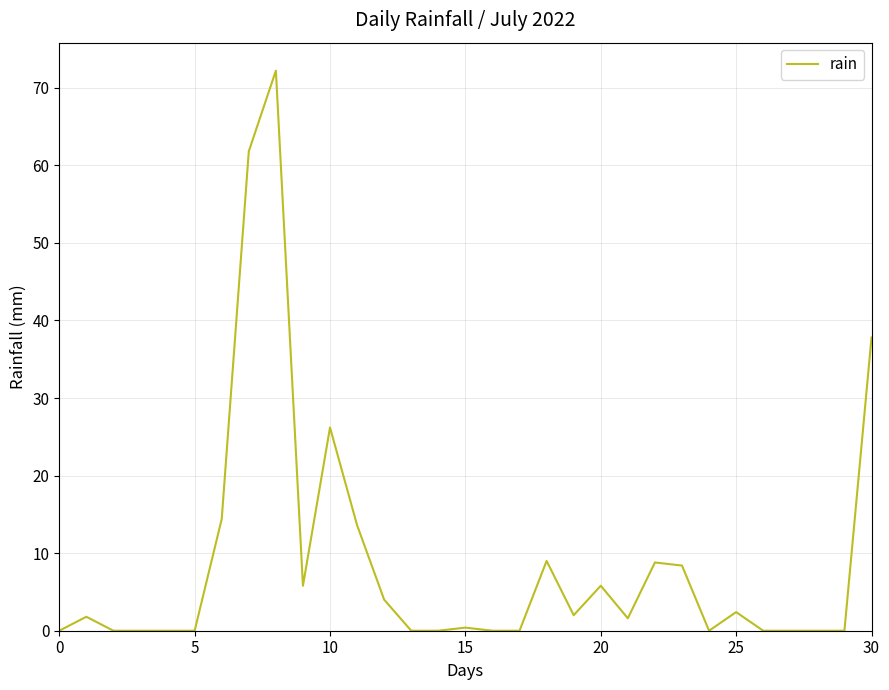

How many values are below 1?

15